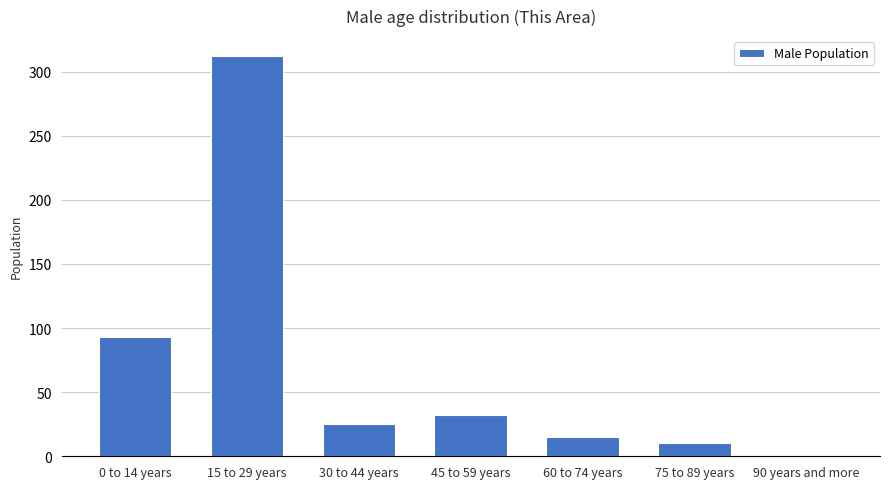

Where is the data nearest to the value 156?

0 to 14 years